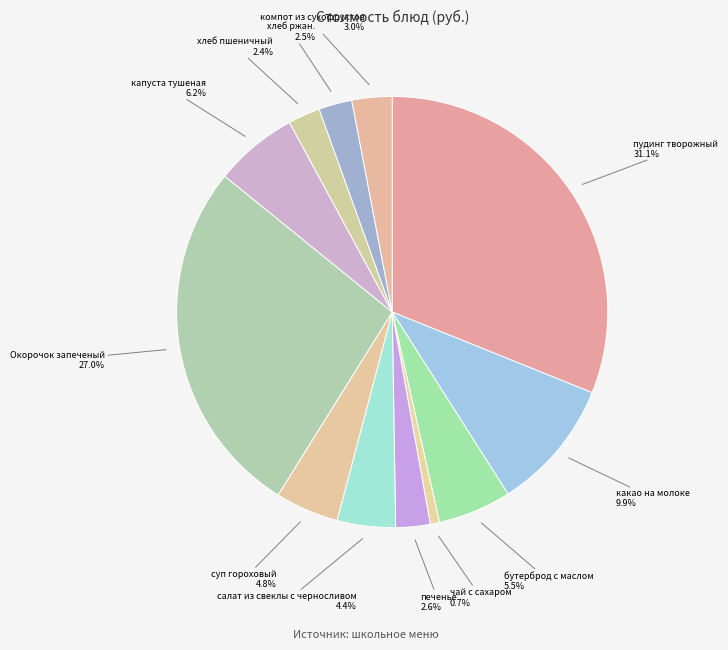

Is there a majority slice in this chart?

No